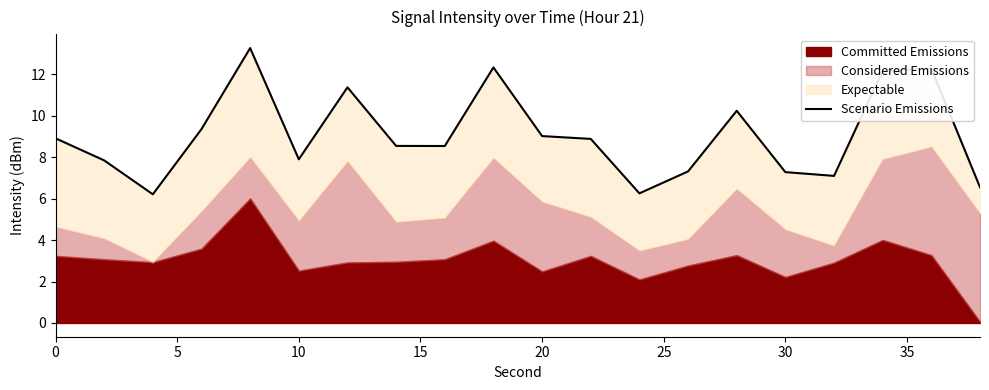

What is the sum of all values?

181.3